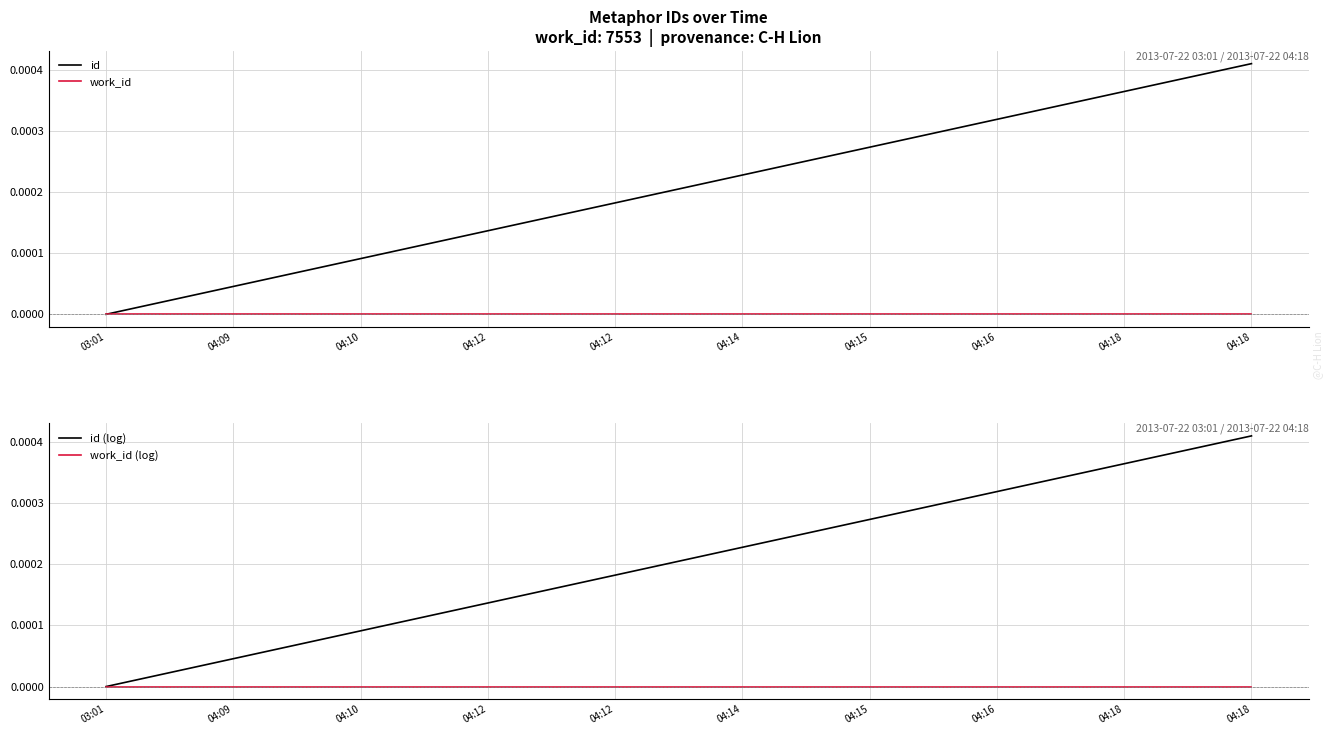

Which series has the largest total across all categories?

id